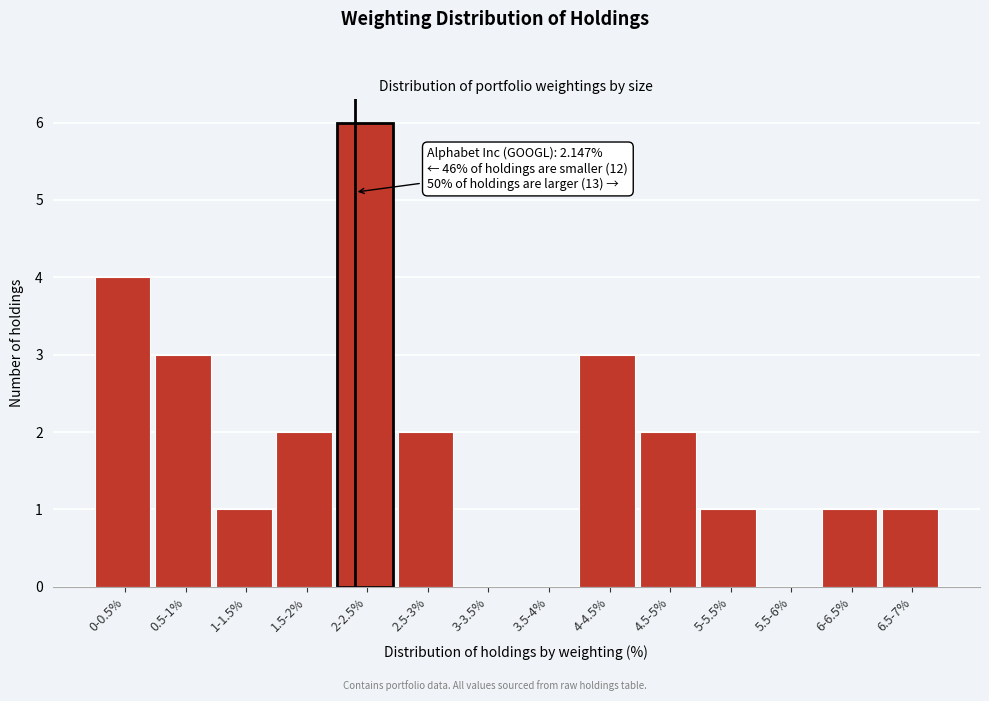

Reading left to right, extract all data points from this chart.

0-0.5%=4	0.5-1%=3	1-1.5%=1	1.5-2%=2	2-2.5%=6	2.5-3%=2	3-3.5%=0	3.5-4%=0	4-4.5%=3	4.5-5%=2	5-5.5%=1	5.5-6%=0	6-6.5%=1	6.5-7%=1